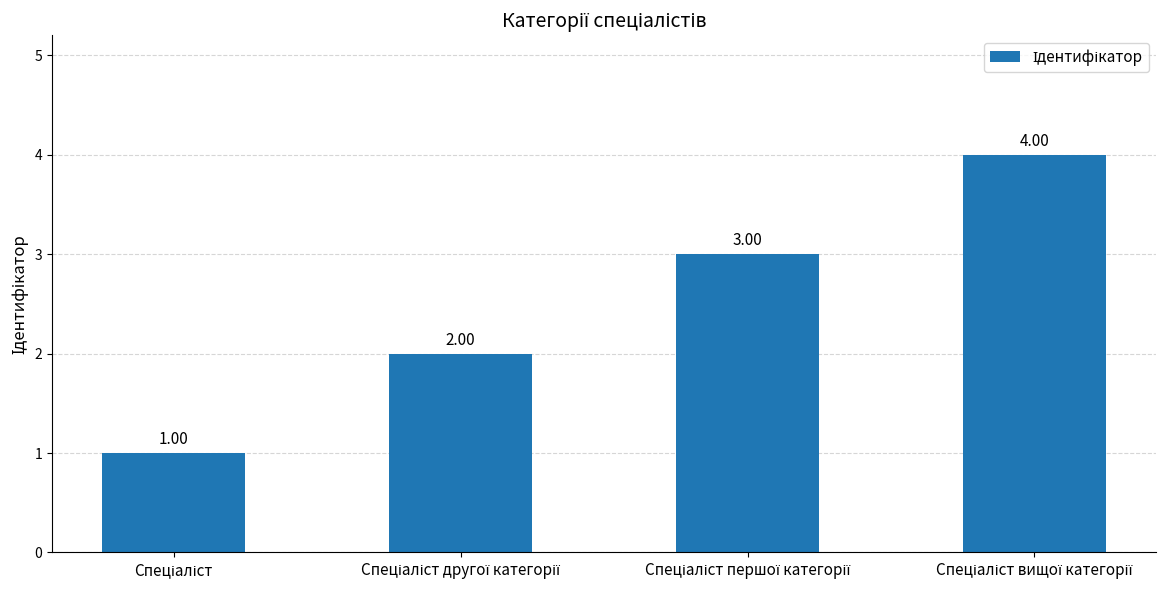

What is the sum of all values?

10